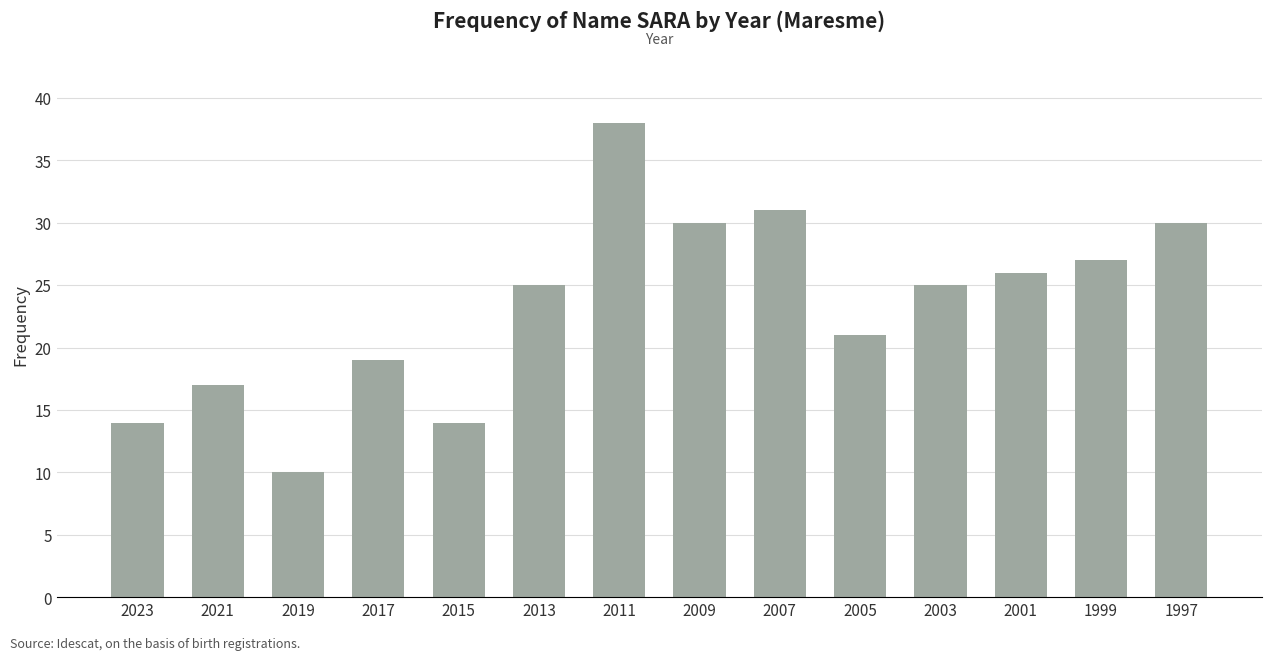

True or false: the data shows 25 at 2003.

True